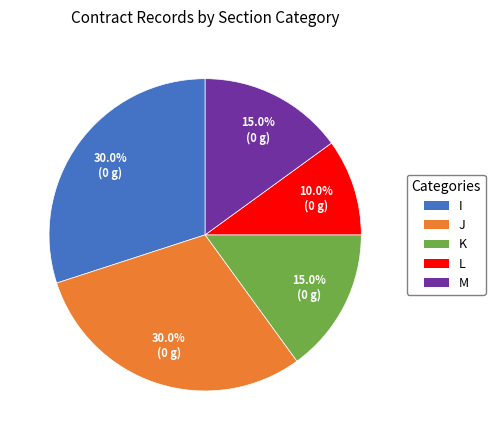

Does any single category account for the majority?

No